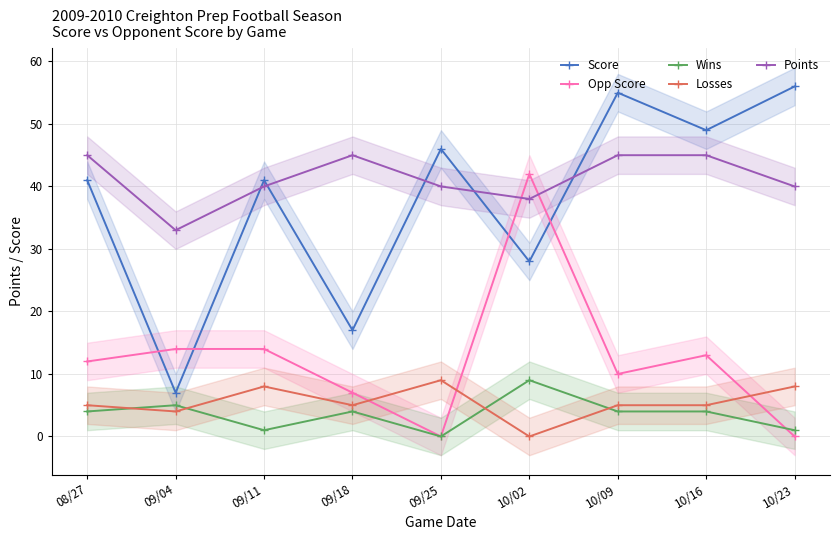

What is the label of the 4th point from the right?

10/02